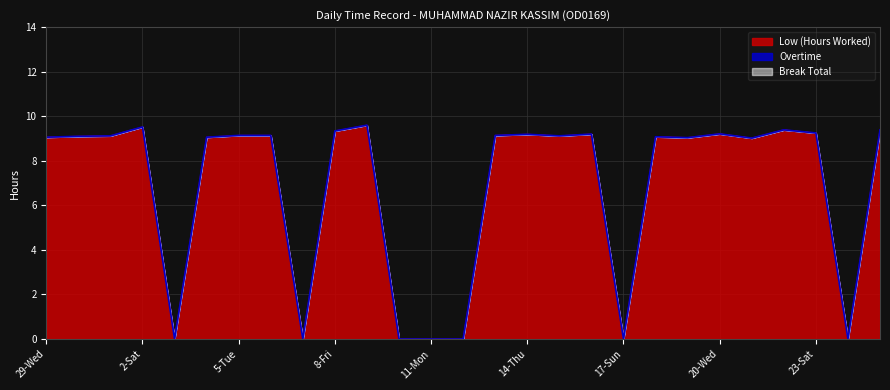

At how many categories does at least one series exceed 0?

20